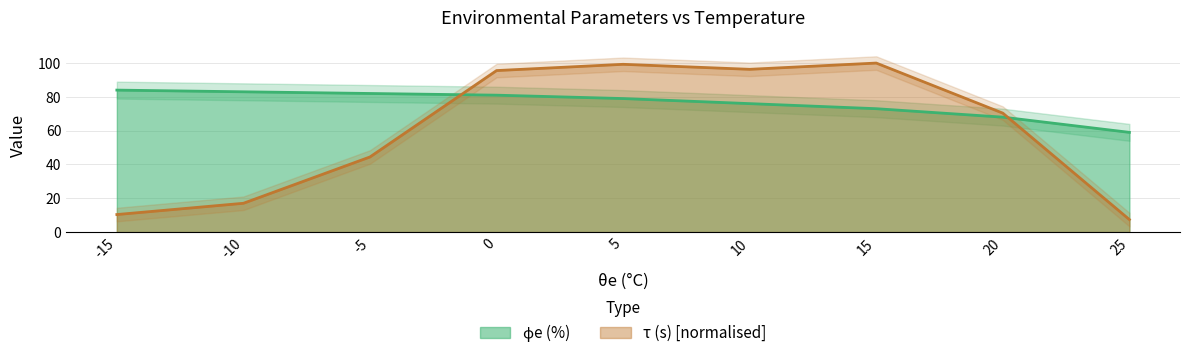

What is the difference between the second highest and minimum values in the ϕe (%) series?

24.0